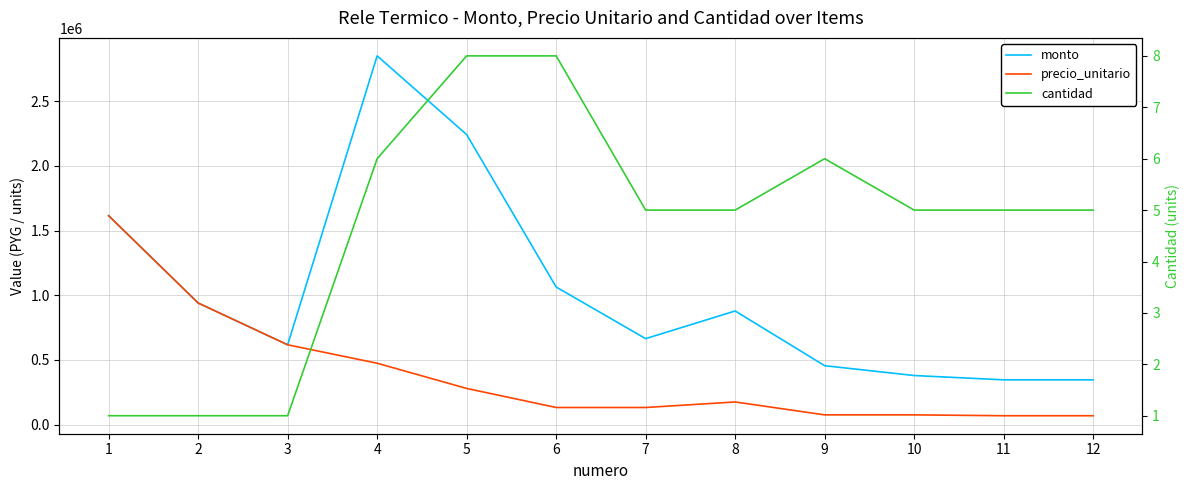

Where is the first local maximum for cantidad?

9